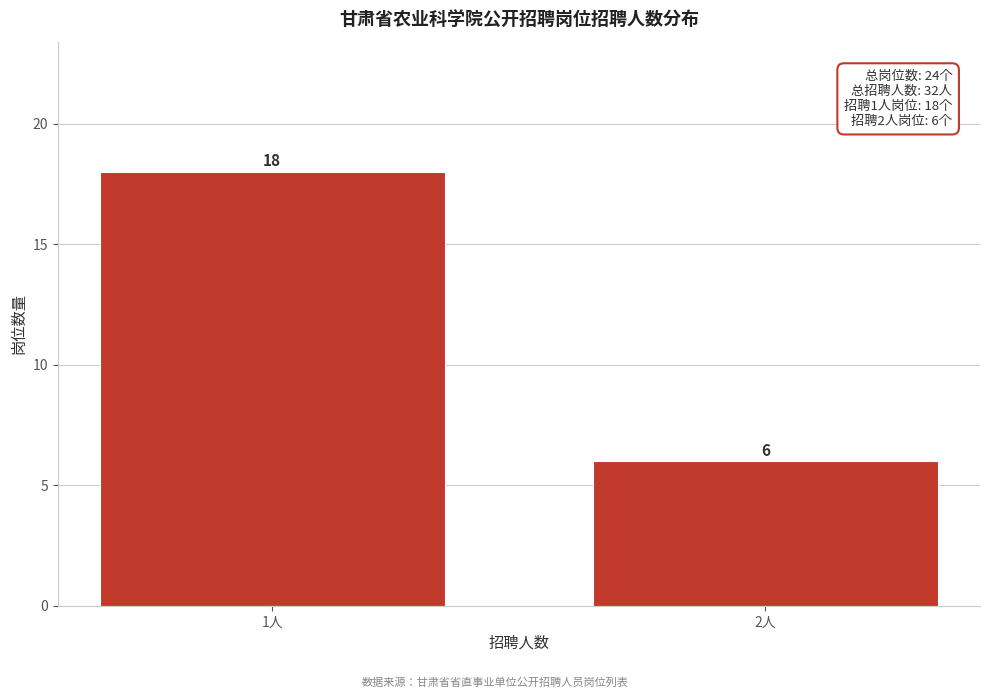

Reading right to left, list all the values displayed in this chart.

6	18